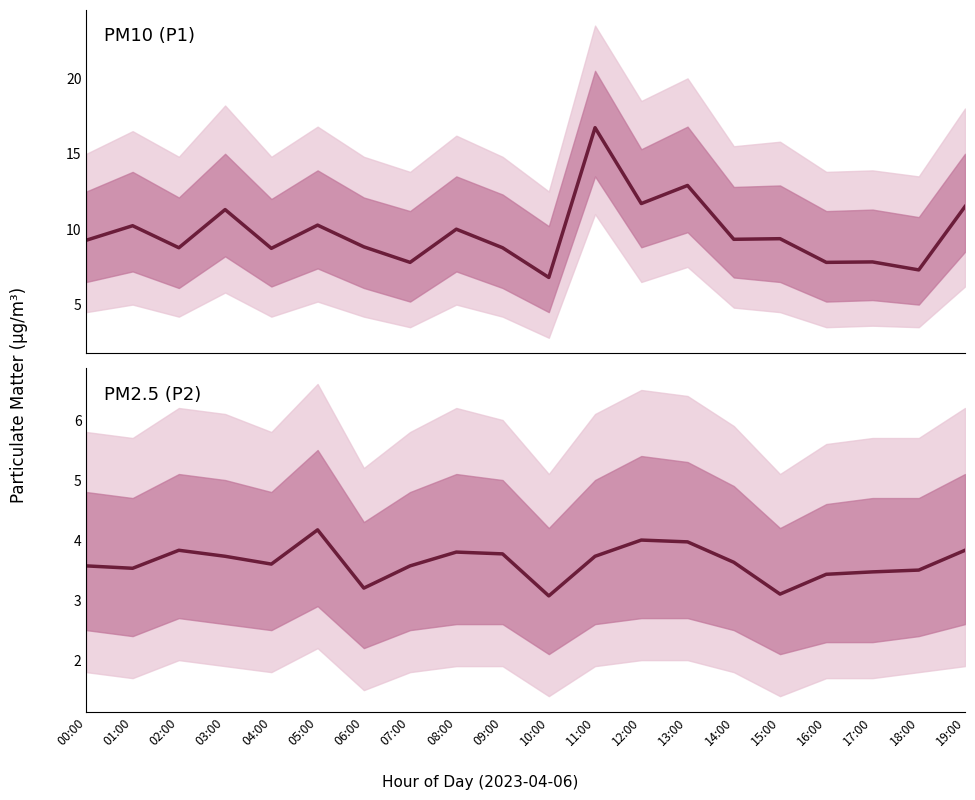

Rank the series by their maximum value, from lowest to highest.

P2, P1